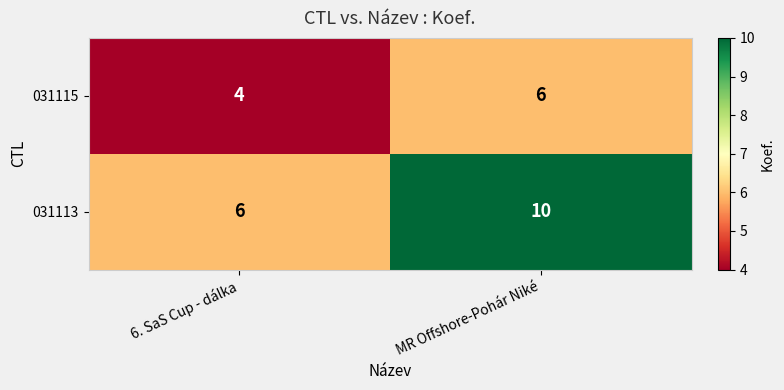

Which category has the lowest value across all series?

6. SaS Cup - dálka